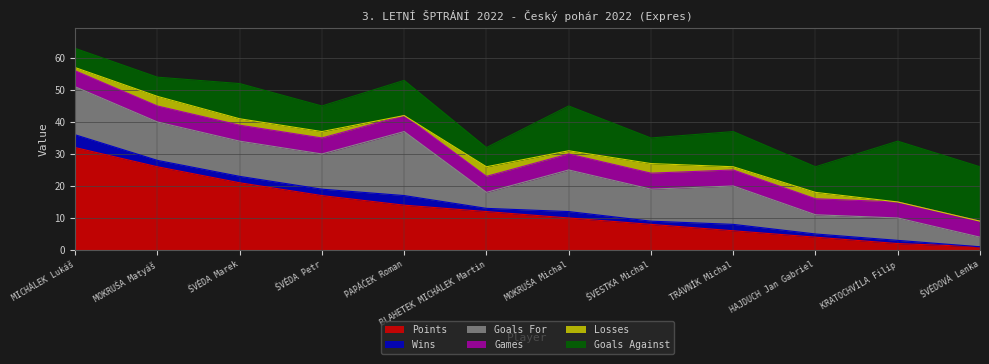

At how many categories does at least one series exceed 24?

2